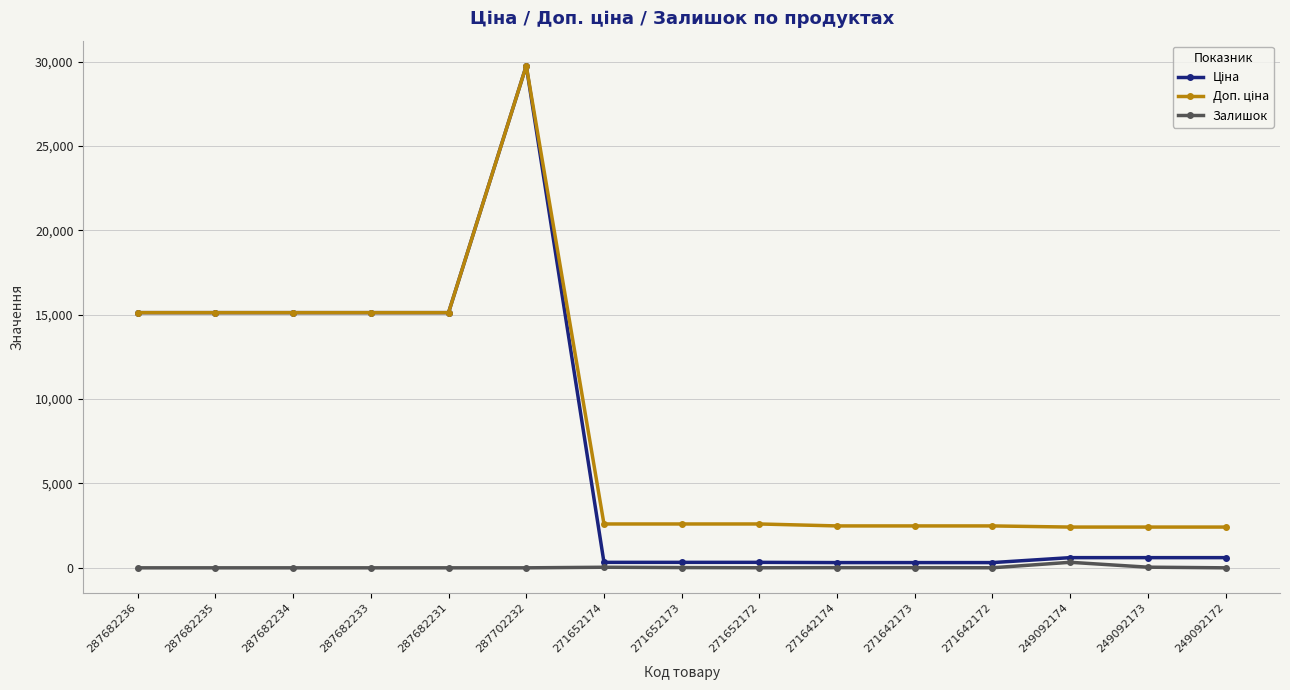

What position from the right is 249092173?

2